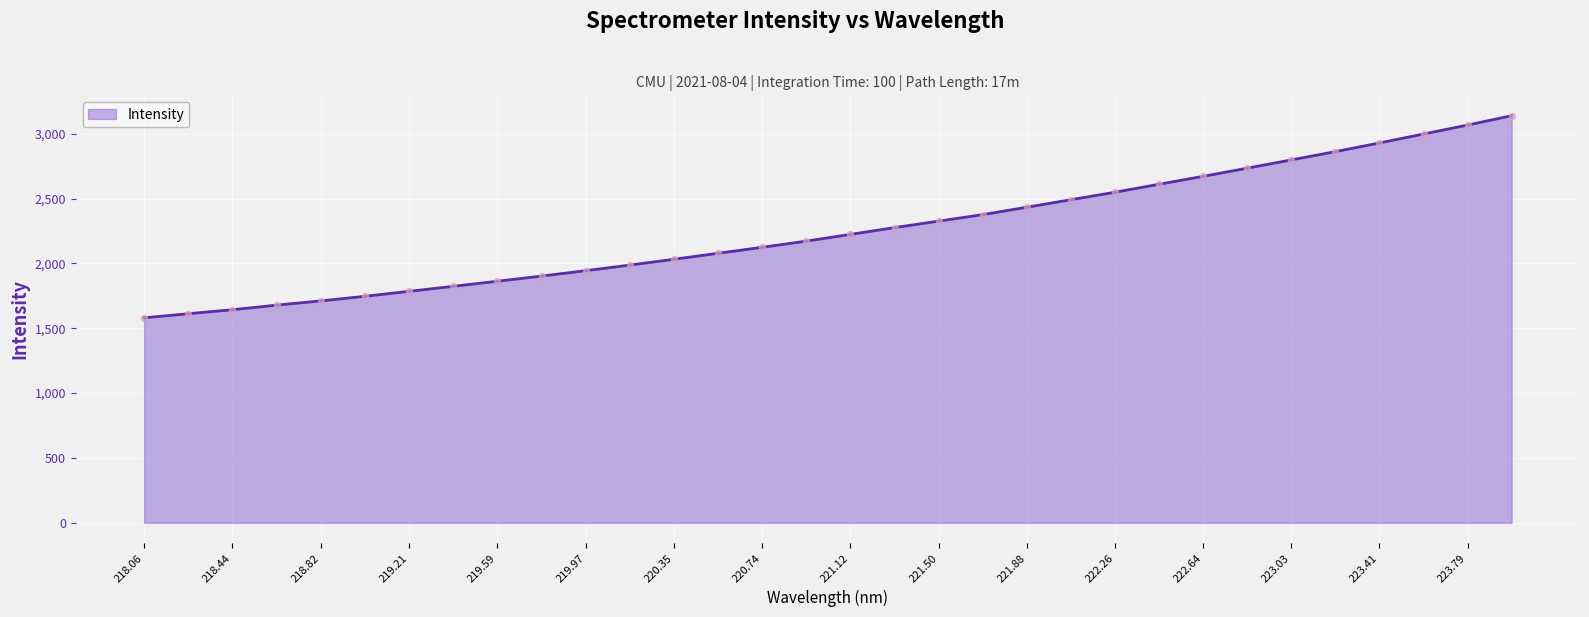

What is the minimum value shown in the chart?

1580.9